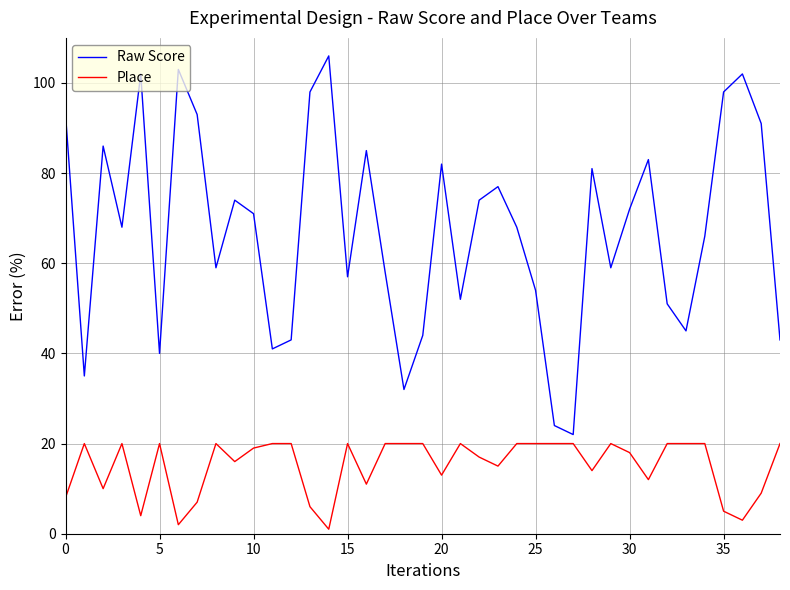

What is the average value of the Place series?

15